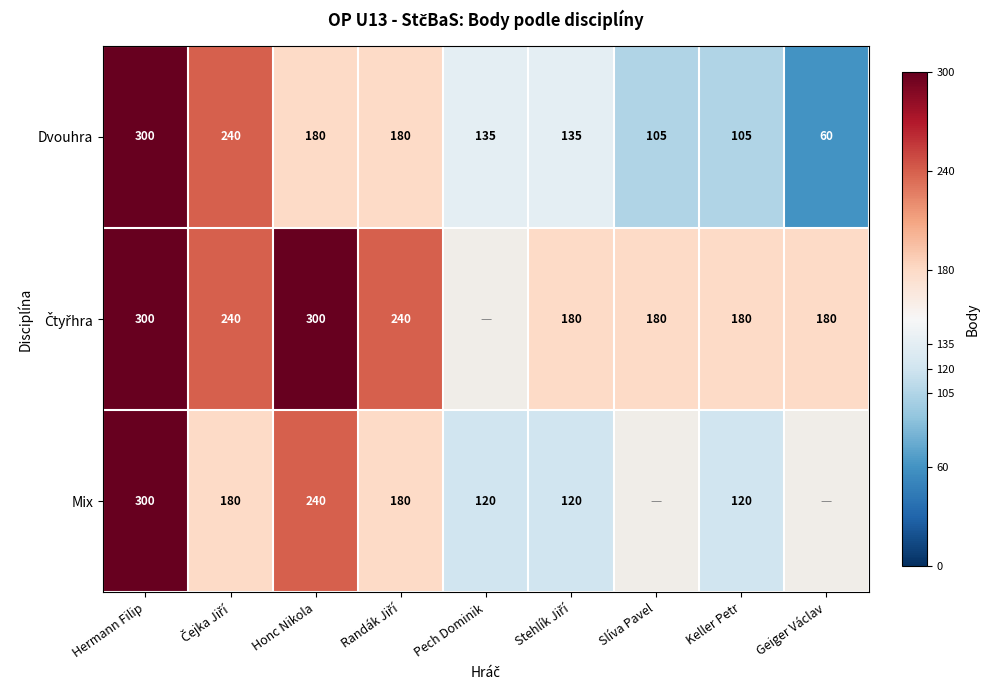

Read the Dvouhra value at Pech Dominik, to the nearest 5.

135